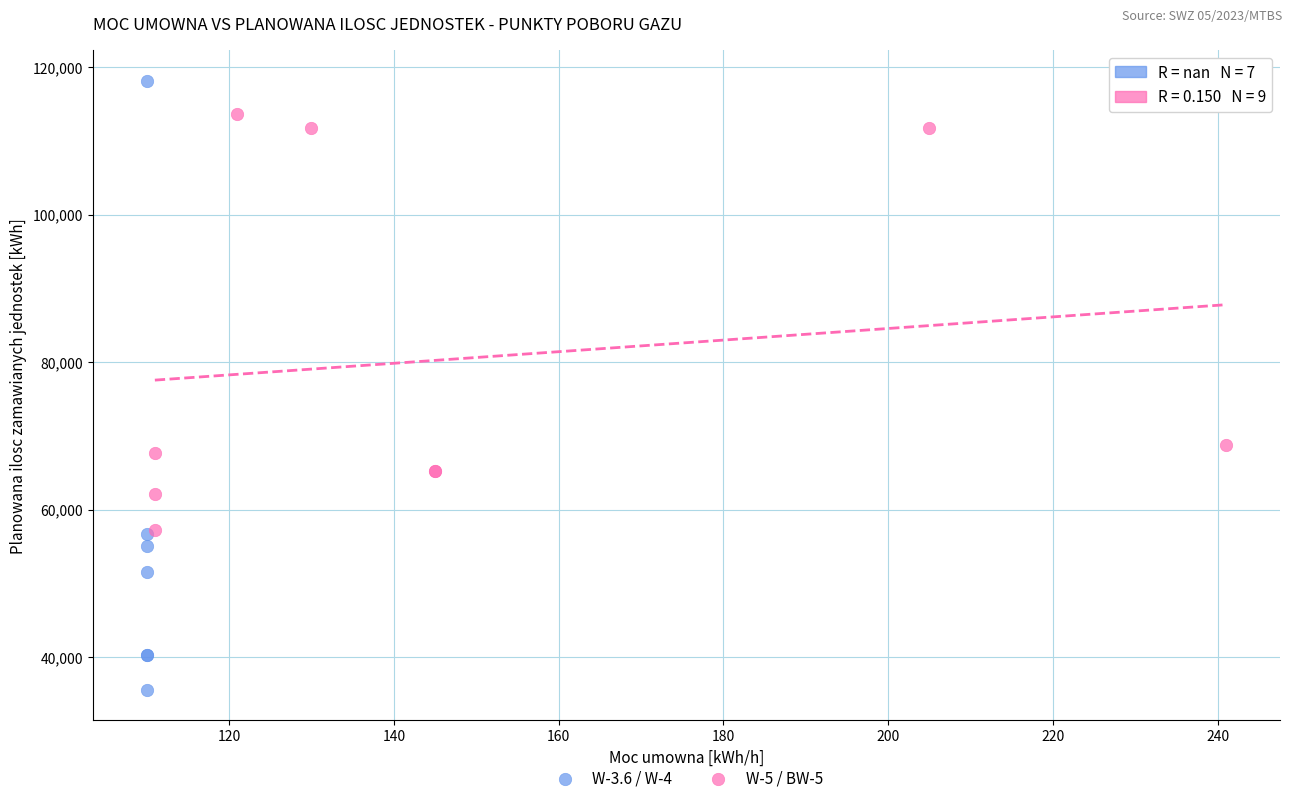

Which series contains the highest Y value?

W-3.6 / W-4